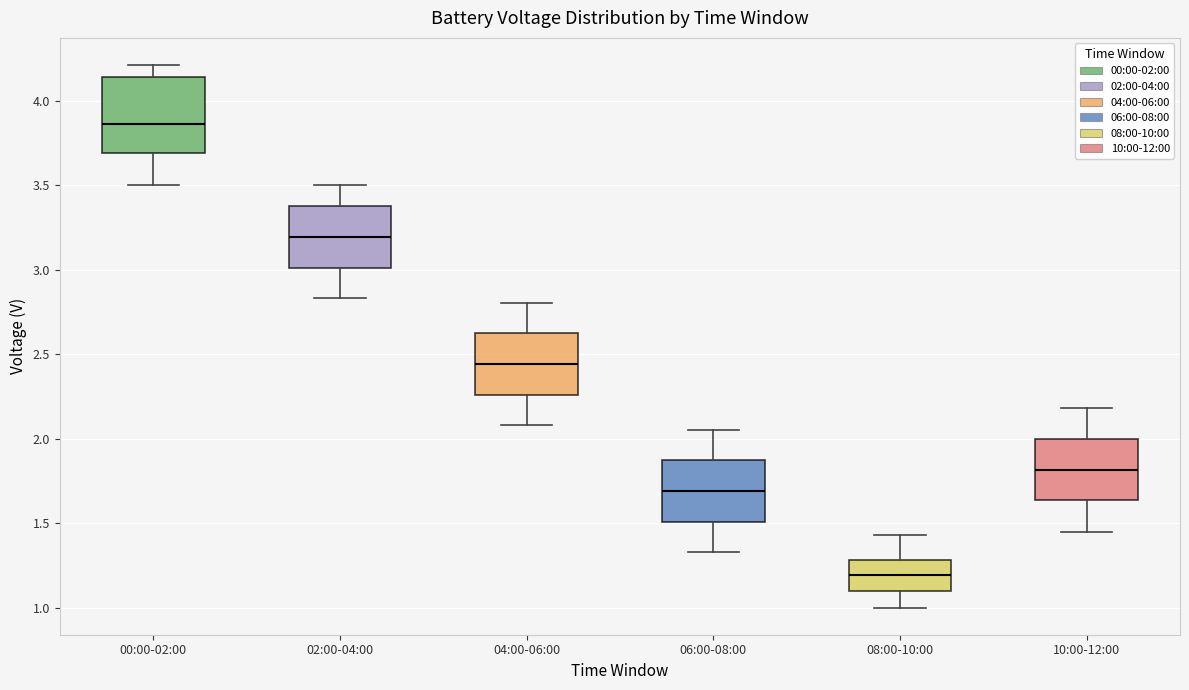

Reading left to right, transcribe this box plot: for each box, give where its median line is, the range the box spans, and where its two whiskers end, as read against the y-axis. The values are not printed on the chart, so give them approximately, as read against the axis.

00:00-02:00: median 3.85, box 3.70 to 4.15, whiskers 3.50 to 4.20
02:00-04:00: median 3.20, box 3.00 to 3.40, whiskers 2.85 to 3.50
04:00-06:00: median 2.45, box 2.25 to 2.60, whiskers 2.10 to 2.80
06:00-08:00: median 1.70, box 1.50 to 1.85, whiskers 1.35 to 2.05
08:00-10:00: median 1.20, box 1.10 to 1.30, whiskers 1.00 to 1.45
10:00-12:00: median 1.80, box 1.65 to 2.00, whiskers 1.45 to 2.20